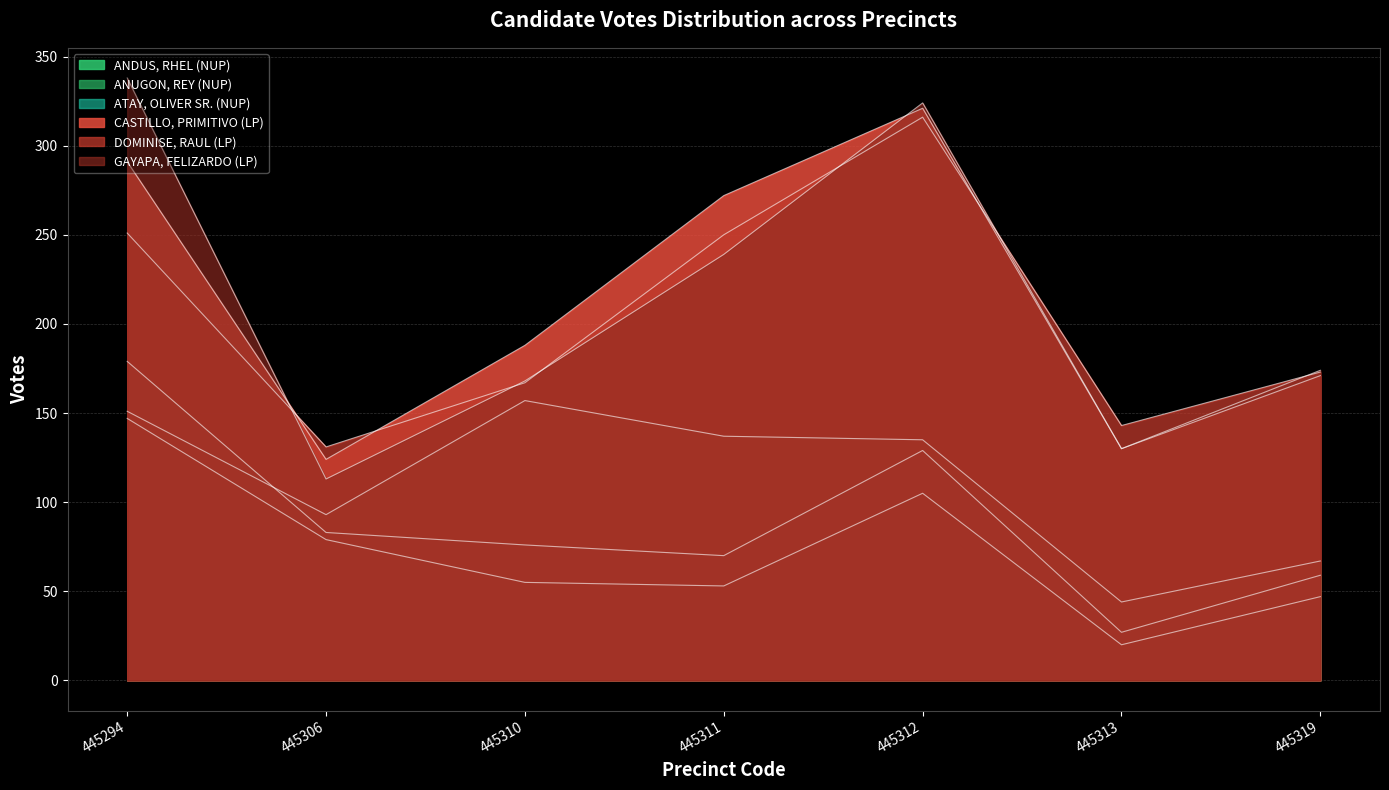

Which label corresponds to the smallest value in the chart?

445313